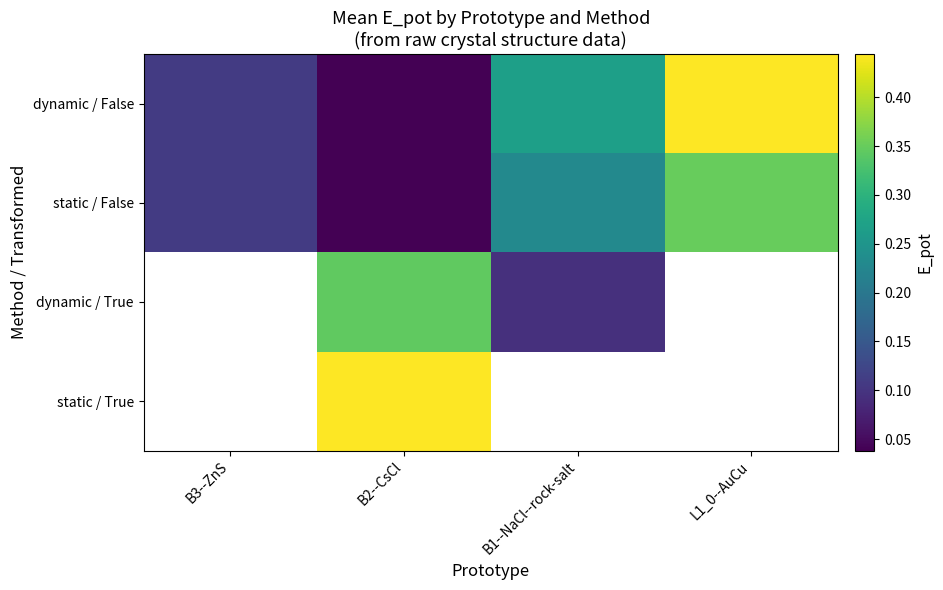

Where is dynamic / False nearest to the value 0?

B2--CsCl